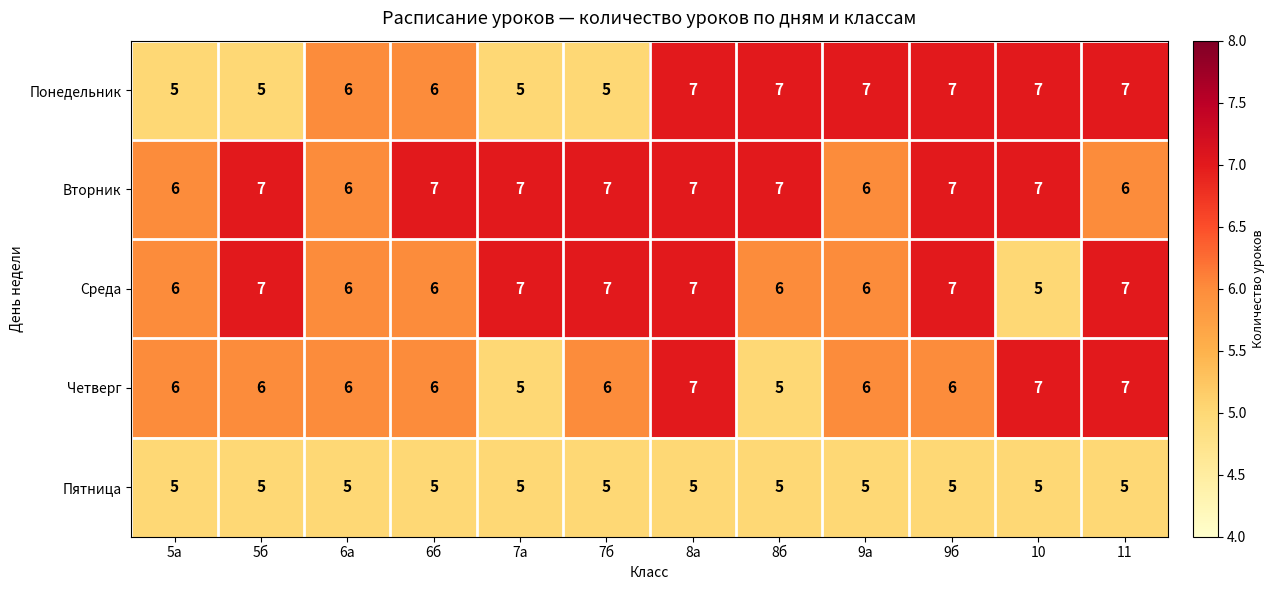

What is the sum of the Вторник values at 8б and 8а?

14